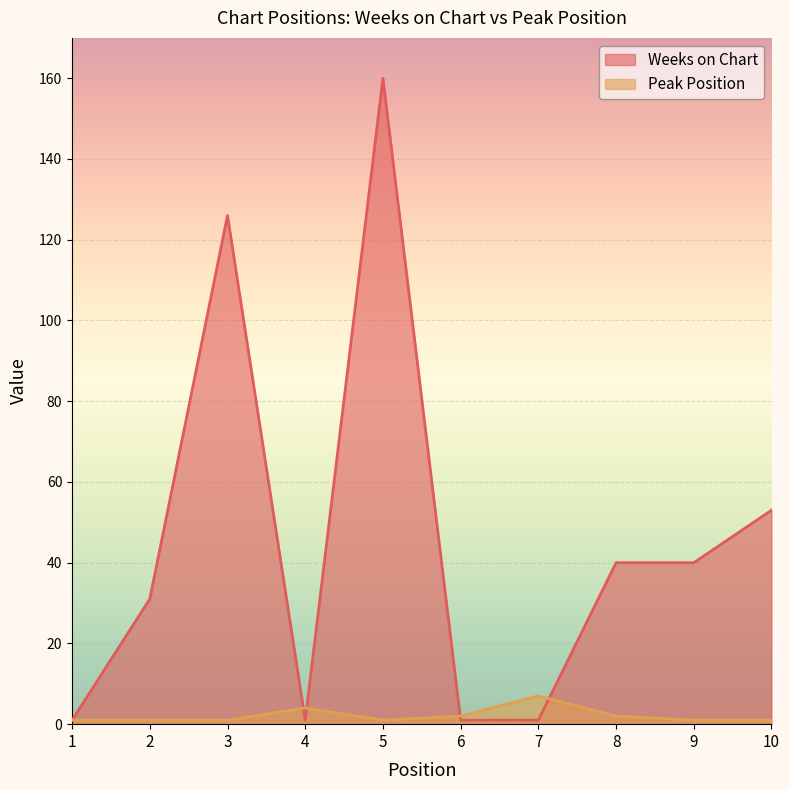

Where do Peak Position and Weeks on Chart first cross each other?

3 and 4